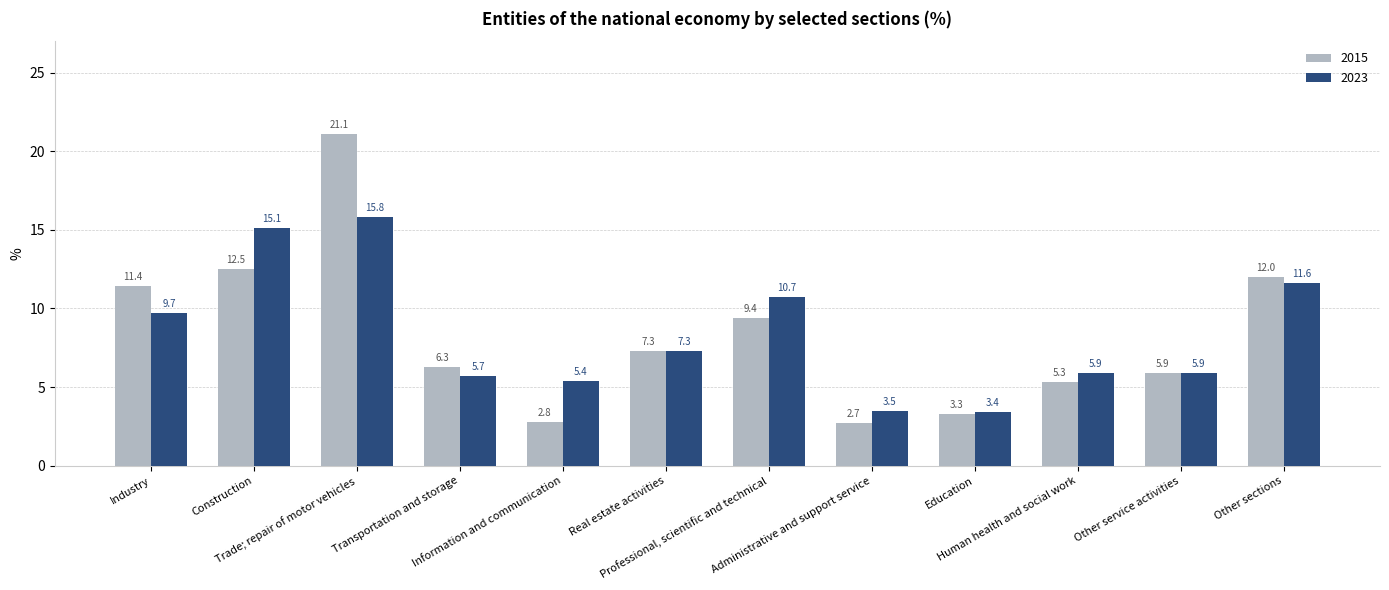

True or false: 2015 has a value of 17.1 at Other sections.

False